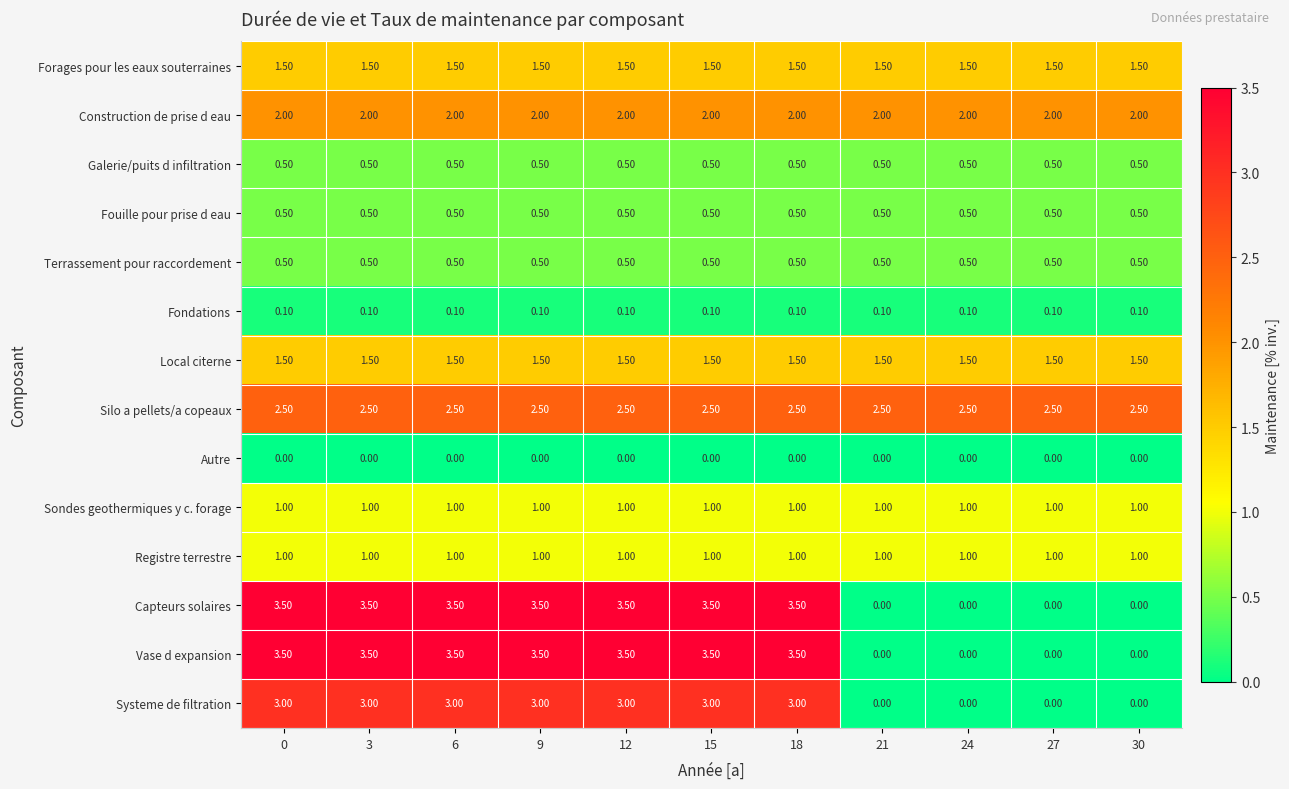

What is the spread (max minus min) of values at 0?

3.5